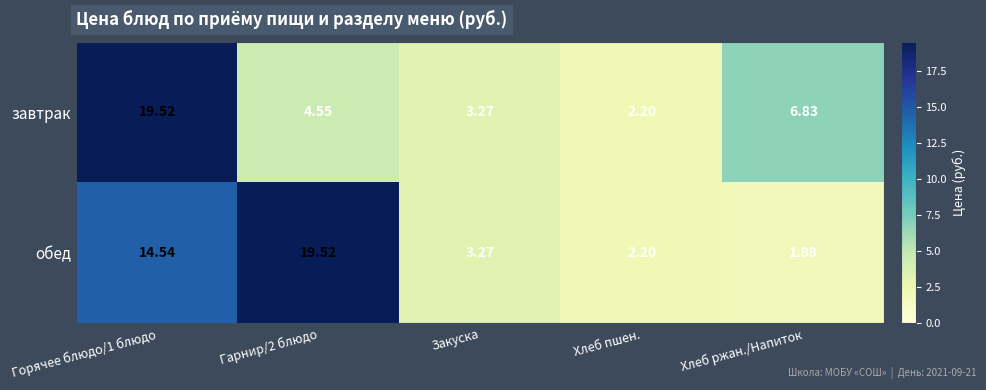

At which category is the sum across all series the highest?

Горячее блюдо/1 блюдо